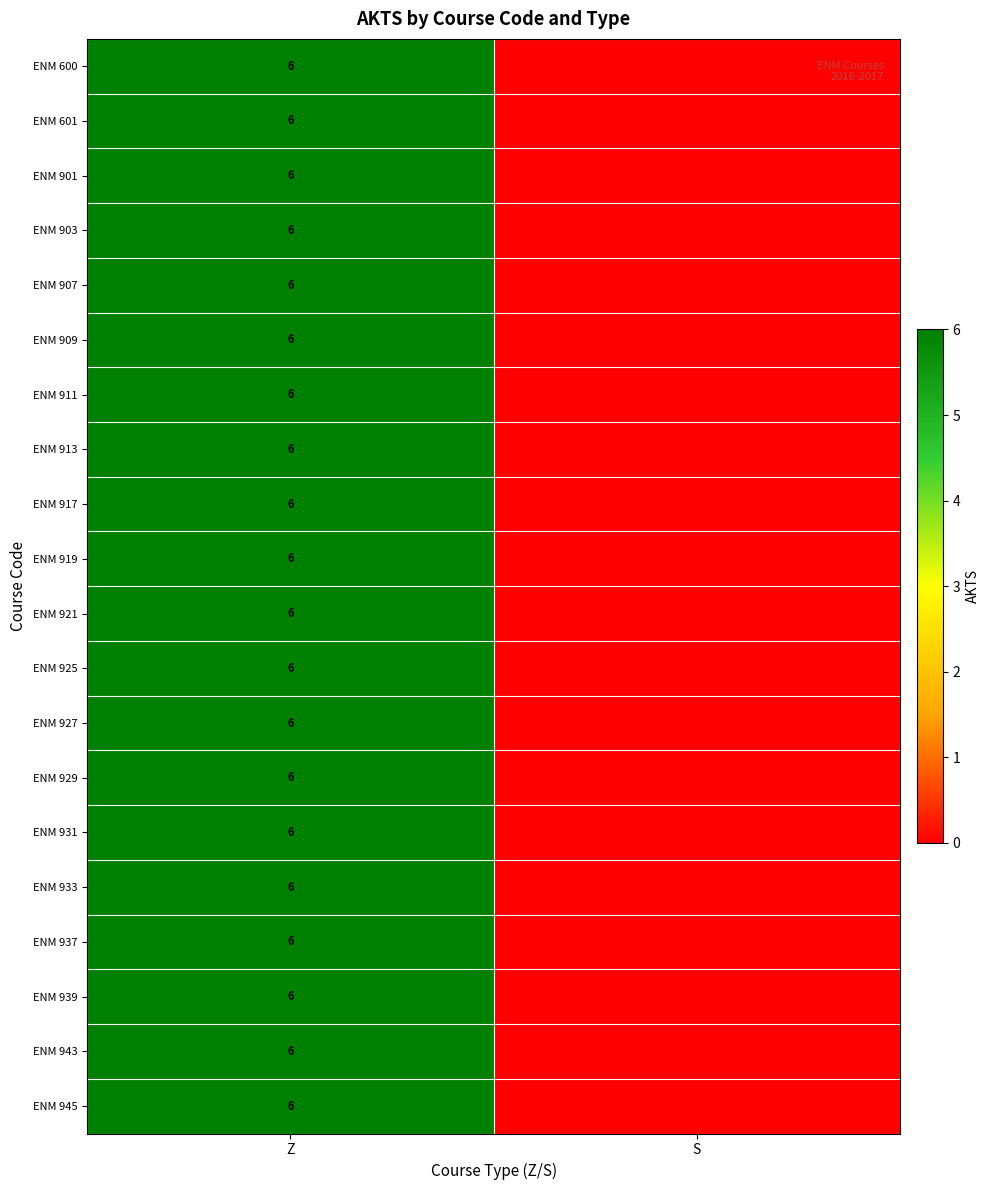

What is the total value across all series at Z?

120